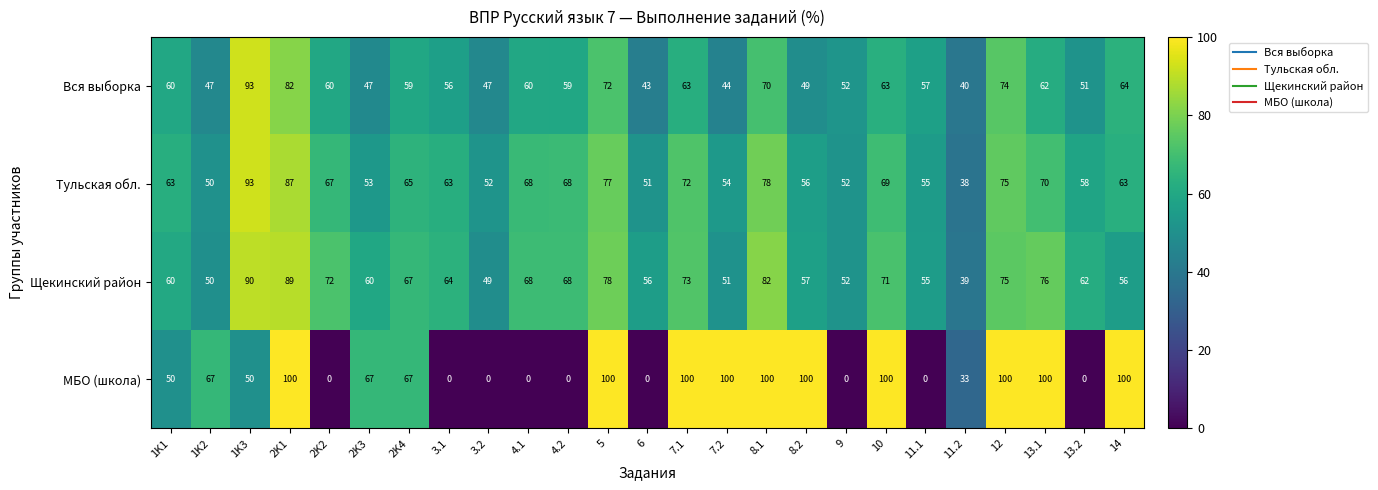

What is the difference between the maximum and second lowest values in the Вся выборка series?

50